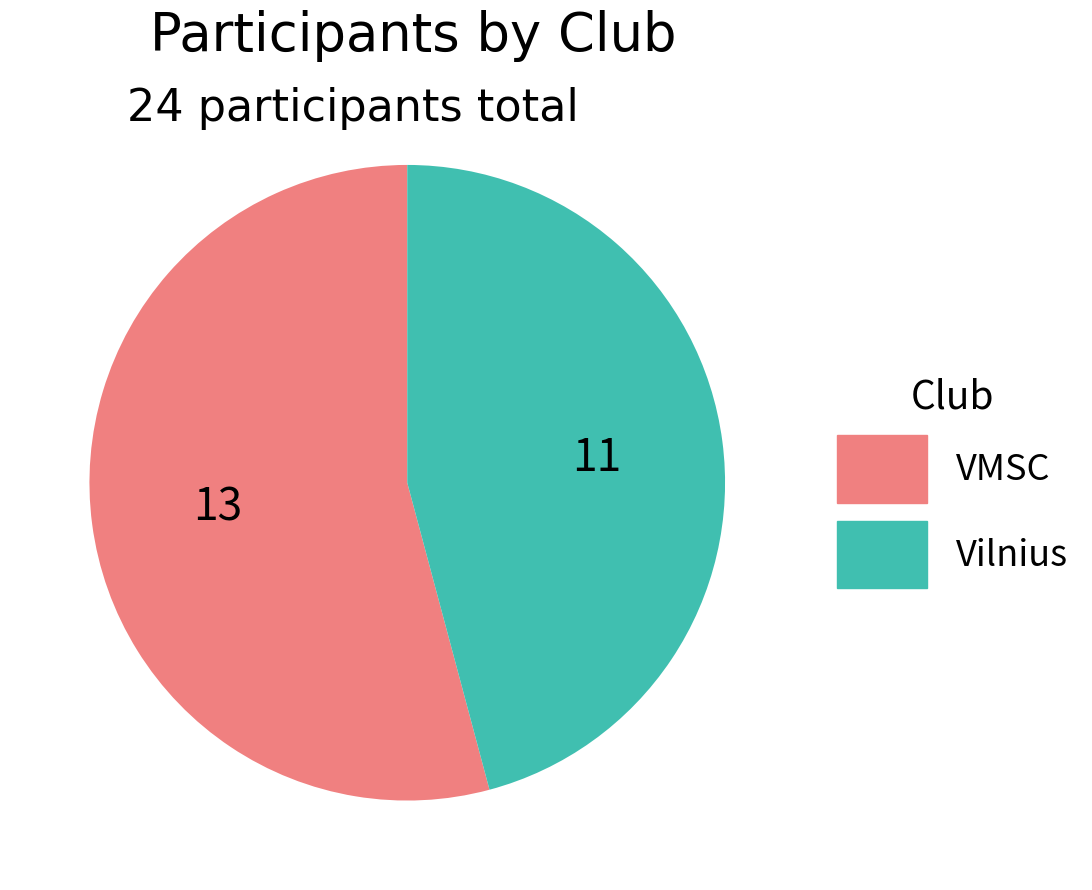

Between VMSC and Vilnius, which is larger?

VMSC